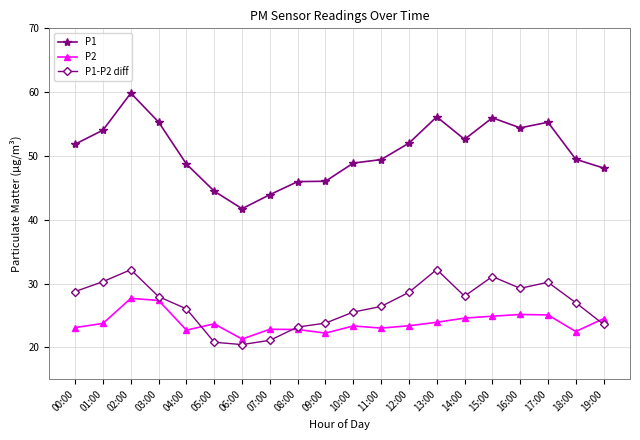

What value does the P1 series have at 11:00?

49.4